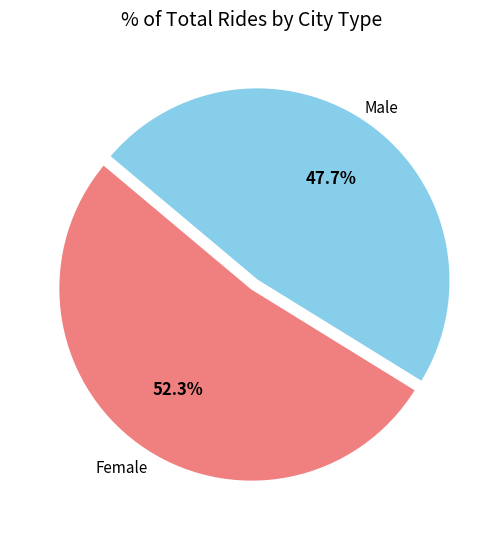

Is there a majority slice in this chart?

Yes